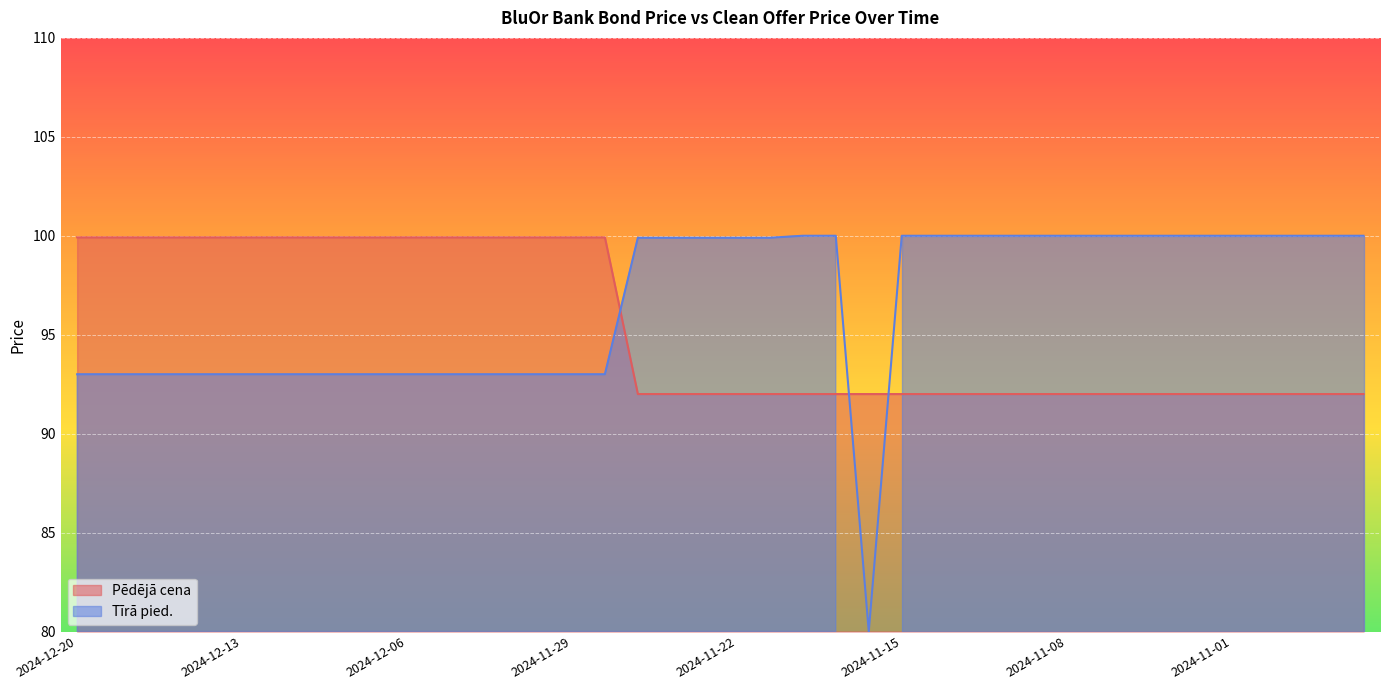

What position from the left is 2024-11-27?

18